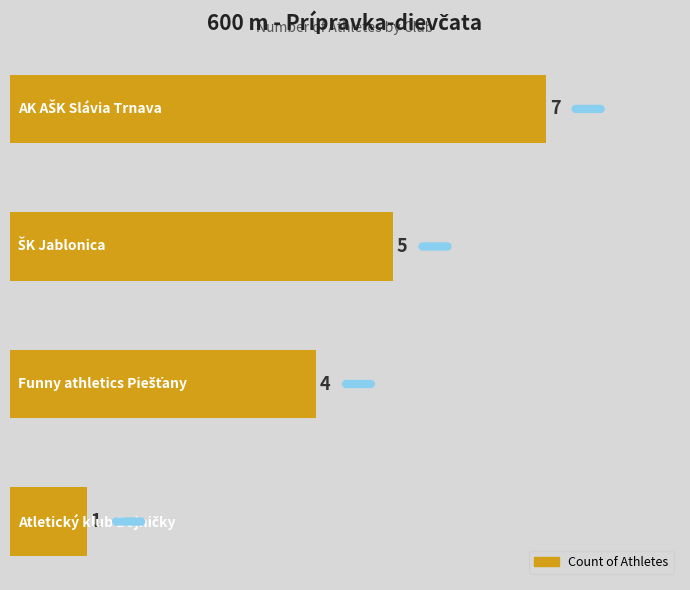

Count the number of data series in this chart.

1